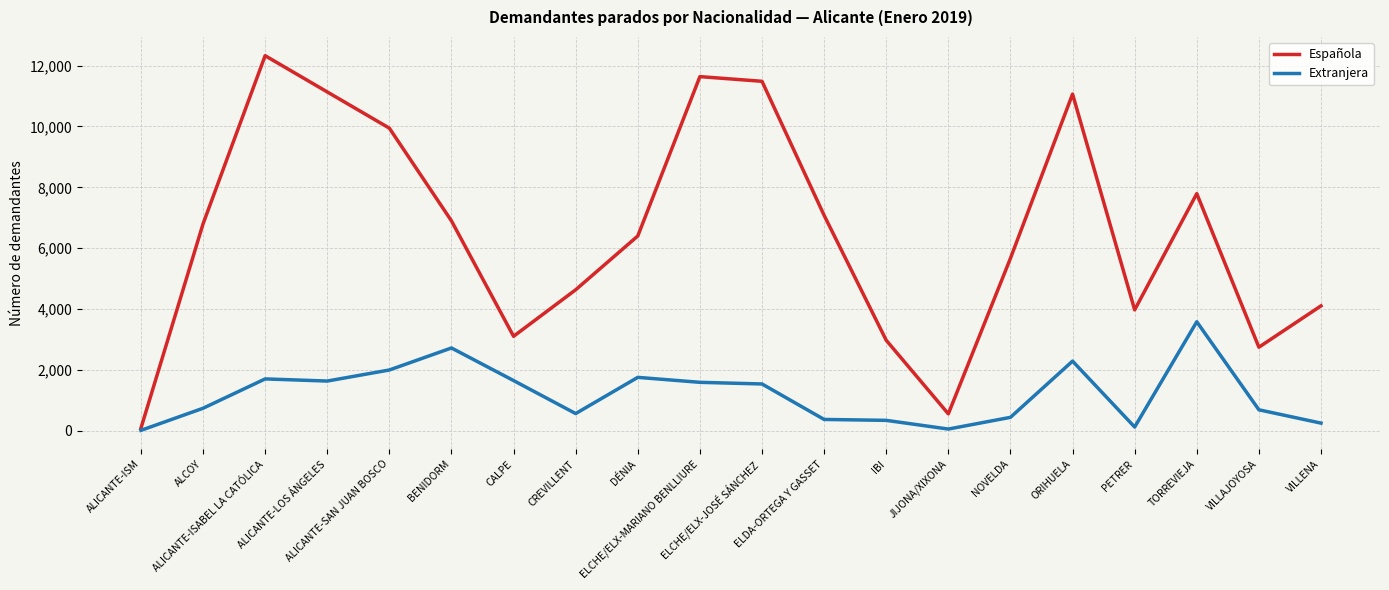

Which series has the largest range (max minus min)?

Española